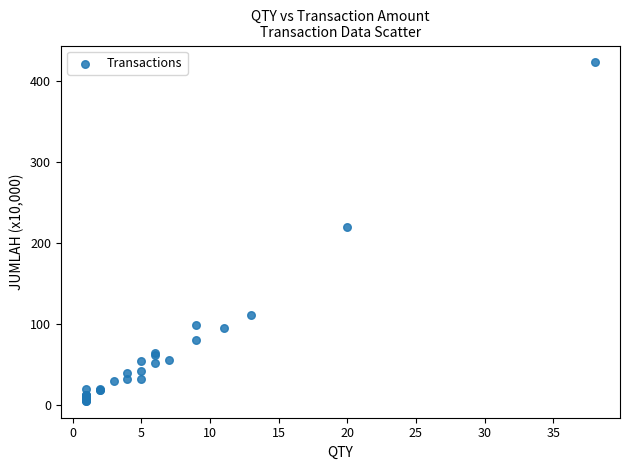

What Y value in the scatter plot is closest to 213?

219.7